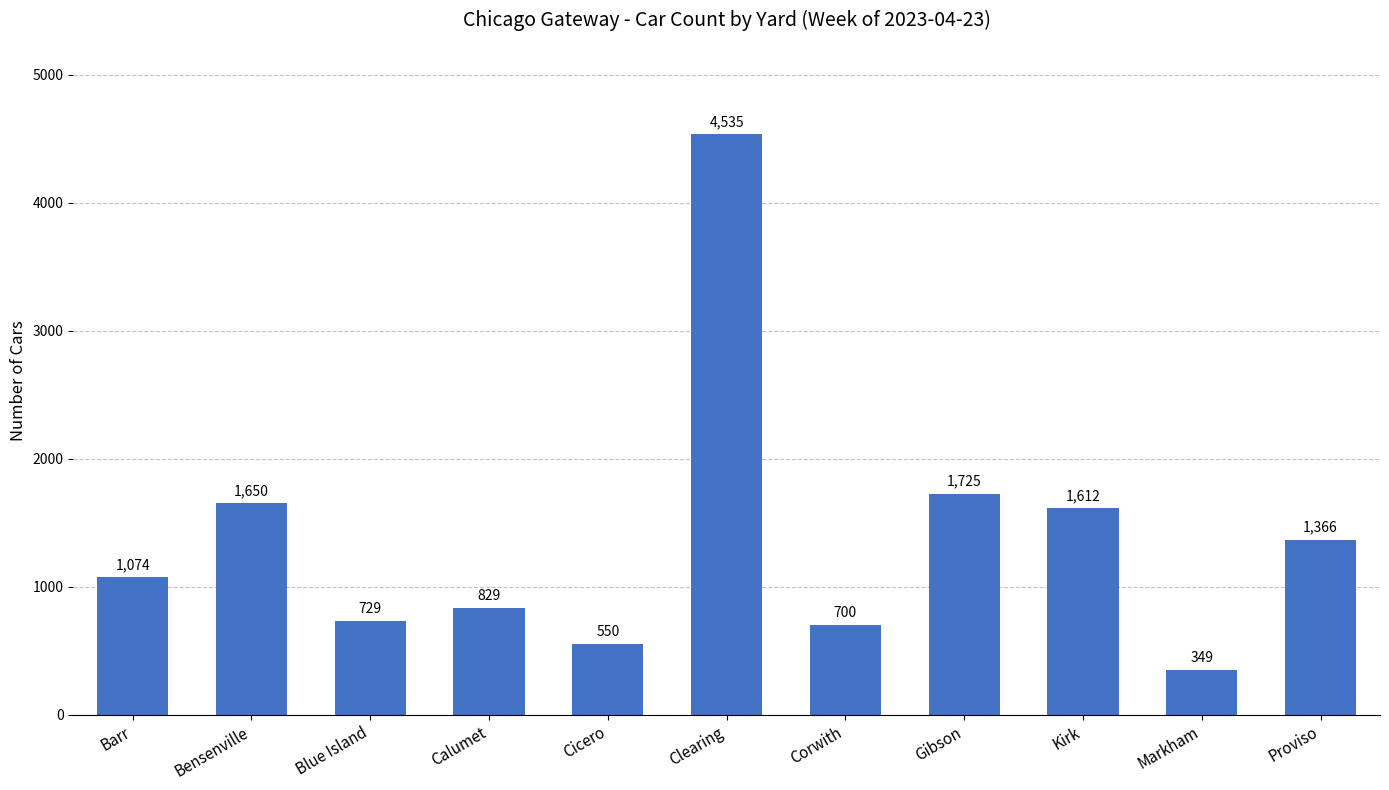

Rank the categories by value from highest to lowest.

Clearing, Gibson, Bensenville, Kirk, Proviso, Barr, Calumet, Blue Island, Corwith, Cicero, Markham